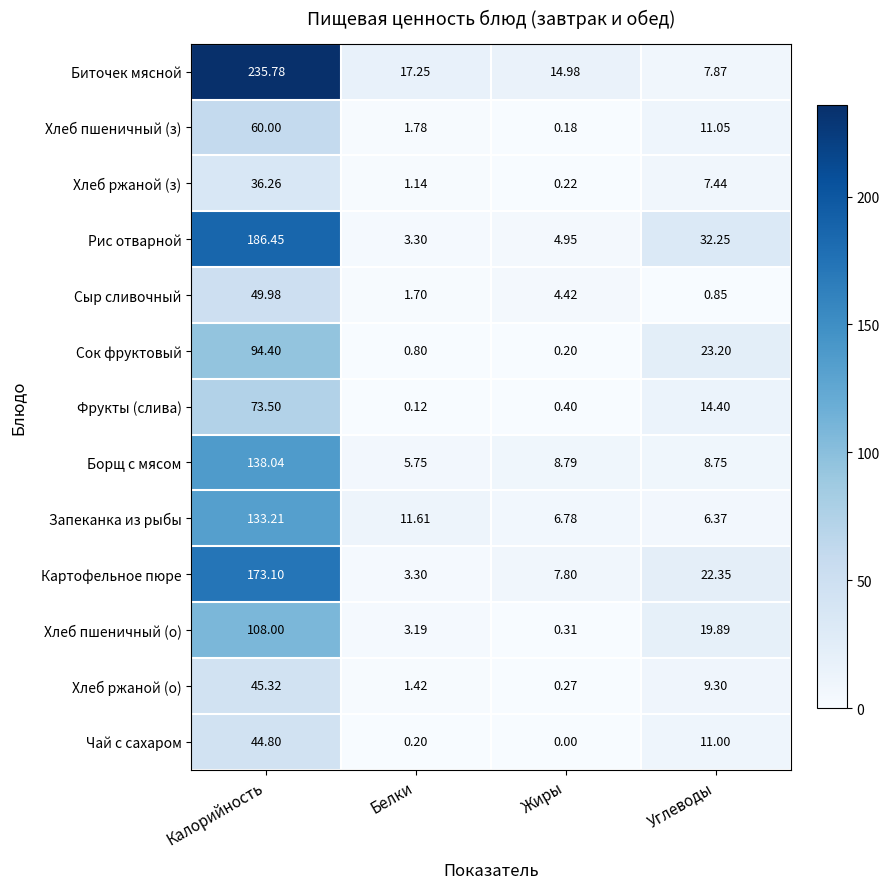

Rank the series at Калорийность from lowest to highest value.

Хлеб ржаной (з), Чай с сахаром, Хлеб ржаной (о), Сыр сливочный, Хлеб пшеничный (з), Фрукты (слива), Сок фруктовый, Хлеб пшеничный (о), Запеканка из рыбы, Борщ с мясом, Картофельное пюре, Рис отварной, Биточек мясной